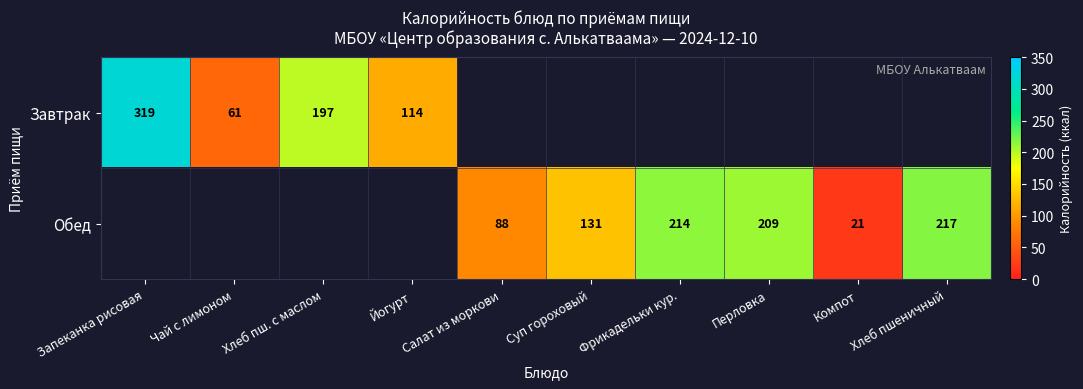

Is it true that Обед equals 33 at Компот?

False